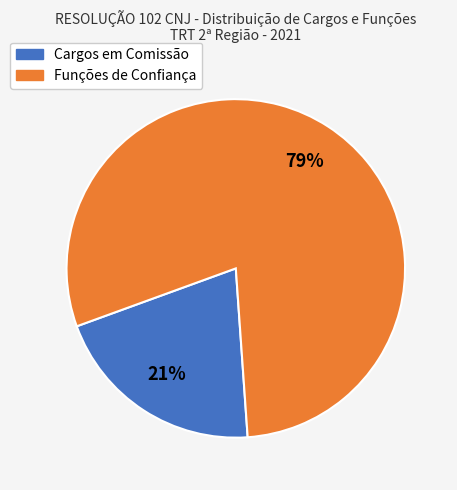

How many segments does this pie chart have?

2